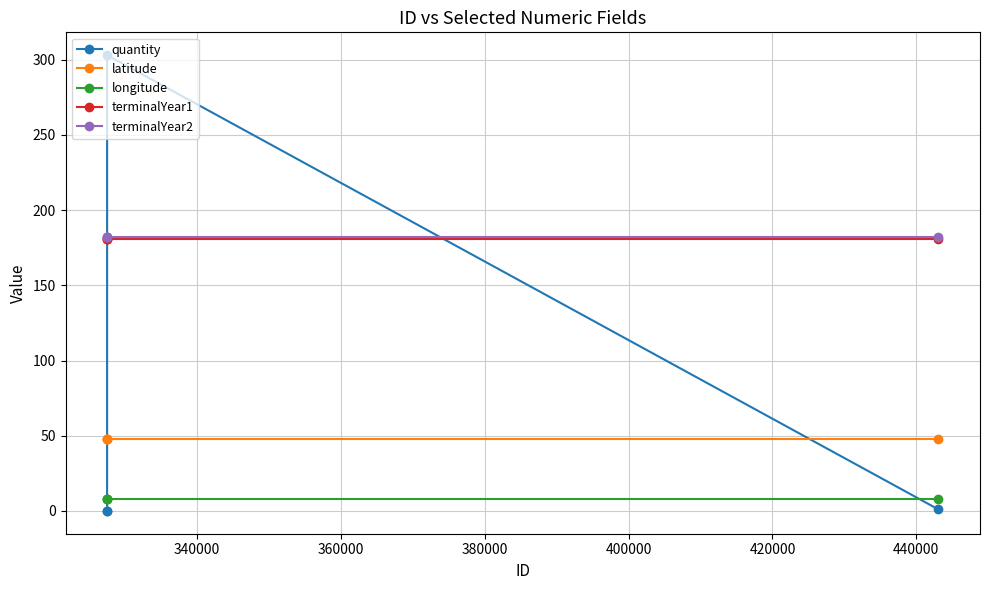

Which series has the largest range (max minus min)?

quantity